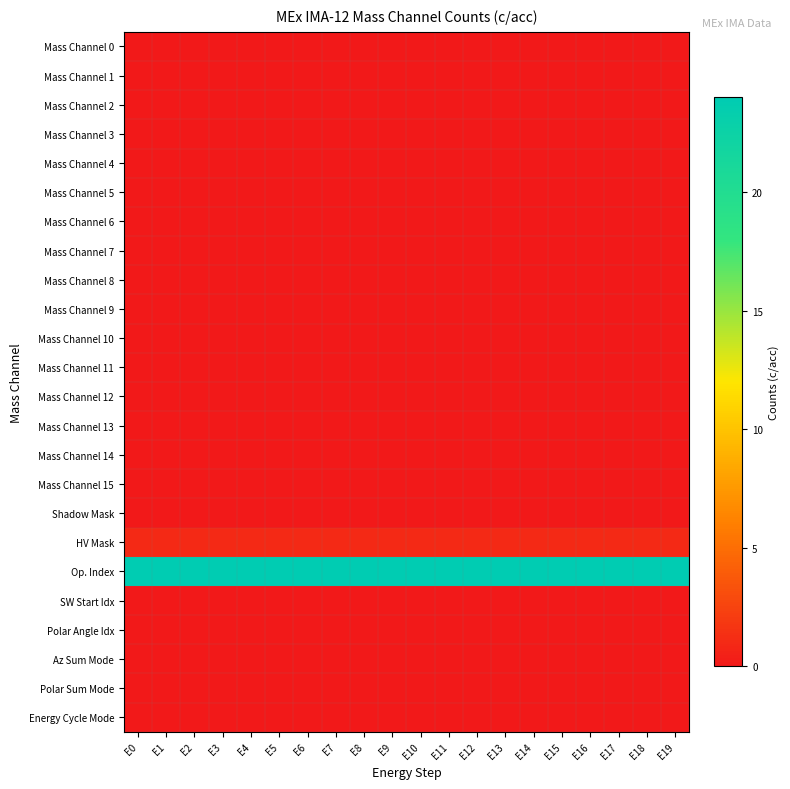

At how many categories does at least one series exceed 21?

20